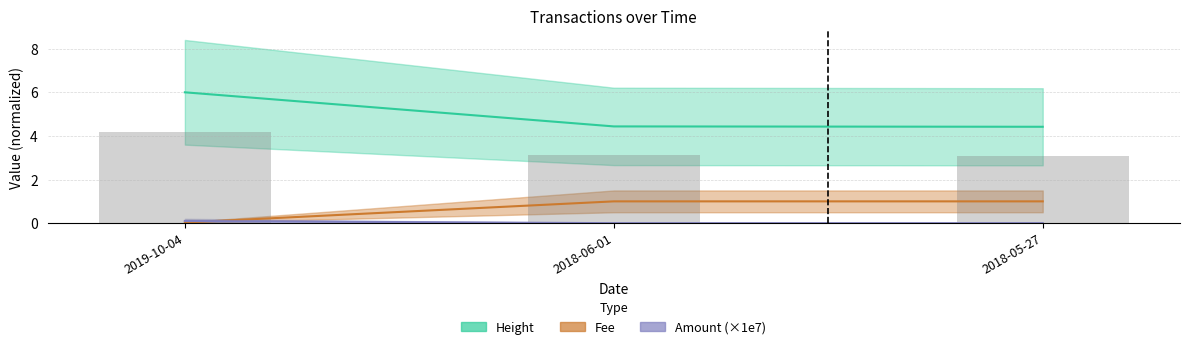

What is the label of the 3rd bar from the right?

2019-10-04